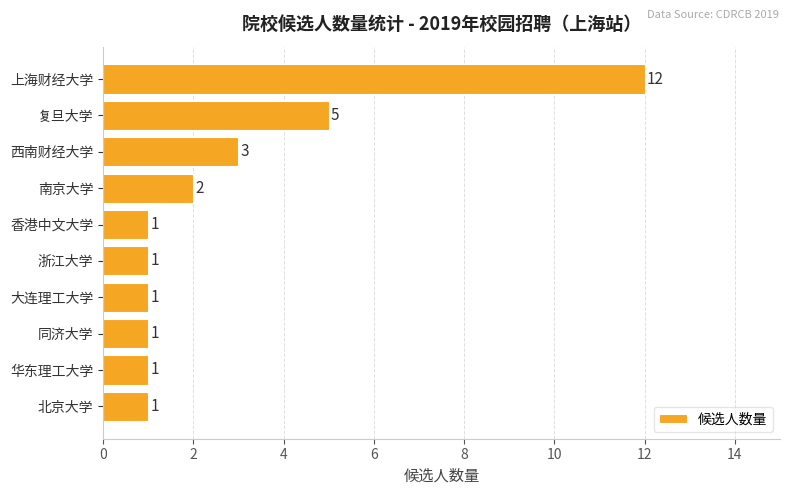

The chart shows a value of 2 at 北京大学. True or false?

False